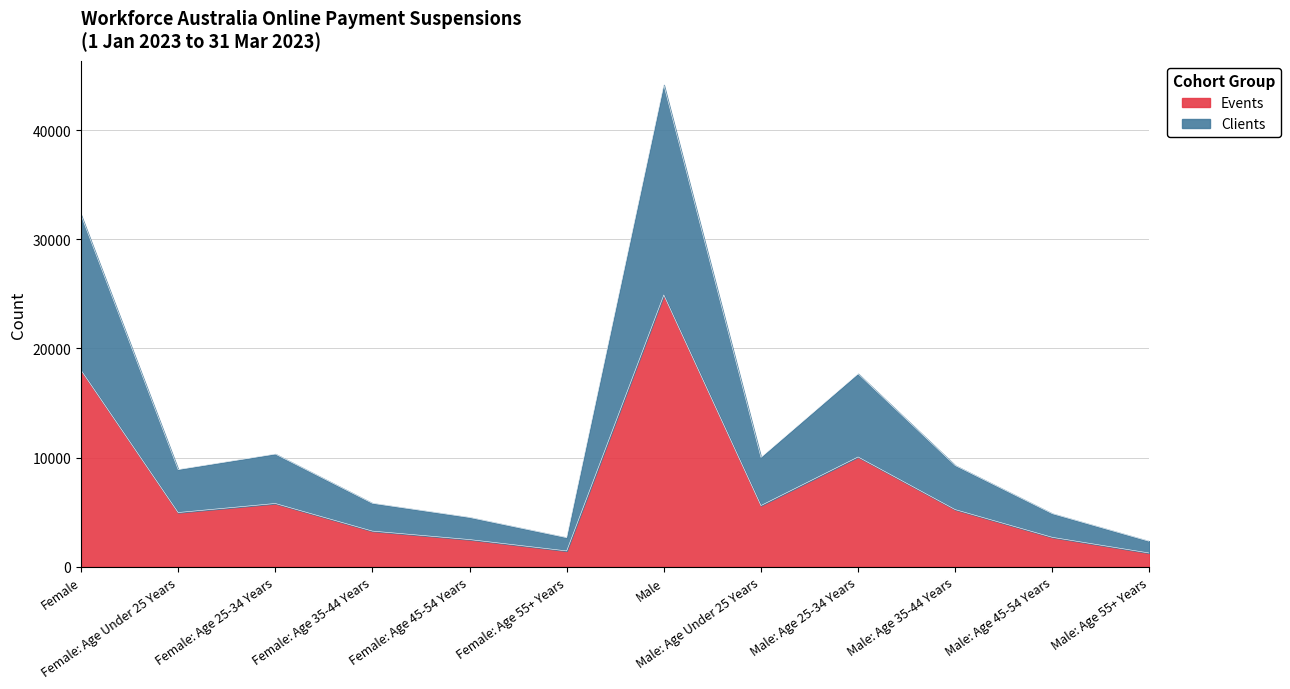

How many values in the Clients series are below 9280?

6